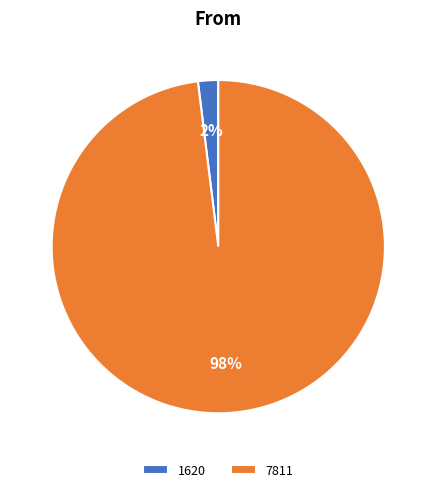

To the nearest percent, what is the average slice percentage?

50%